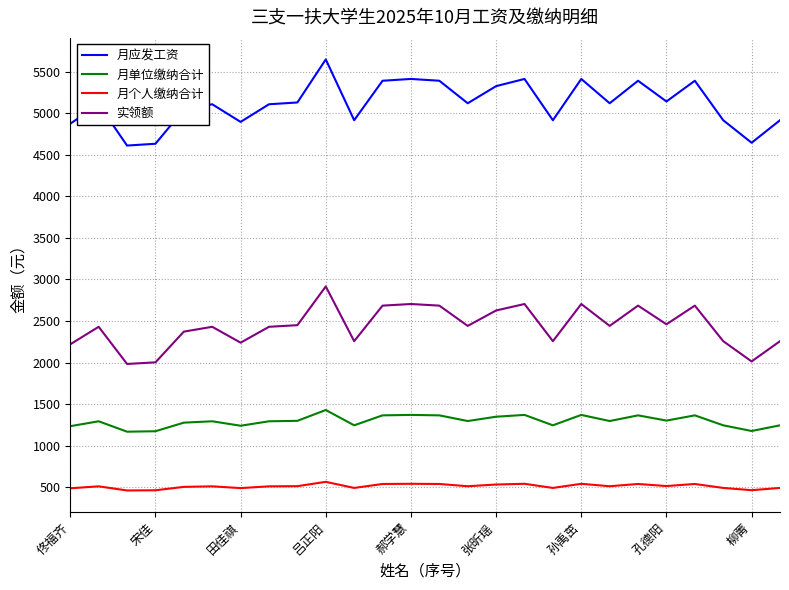

True or false: 月应发工资 and 月个人缴纳合计 intersect in this chart.

False